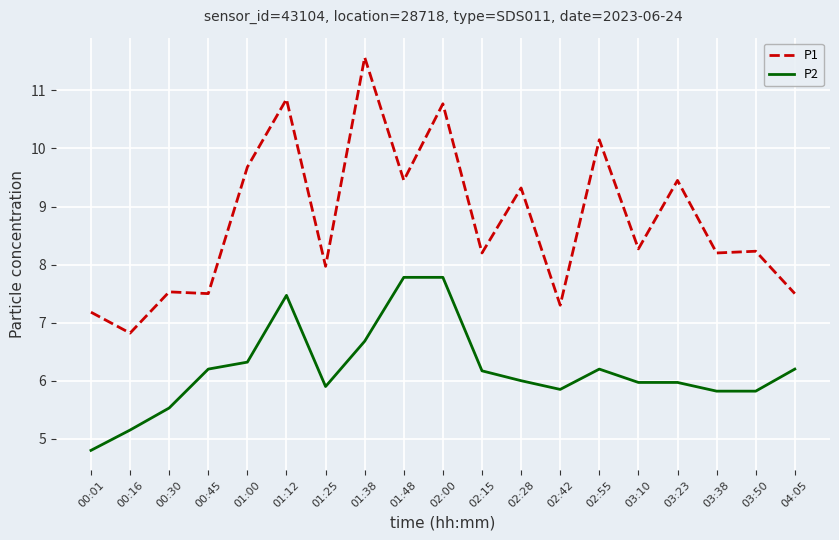

The value of P2 at 00:30 is 1.4. True or false?

False